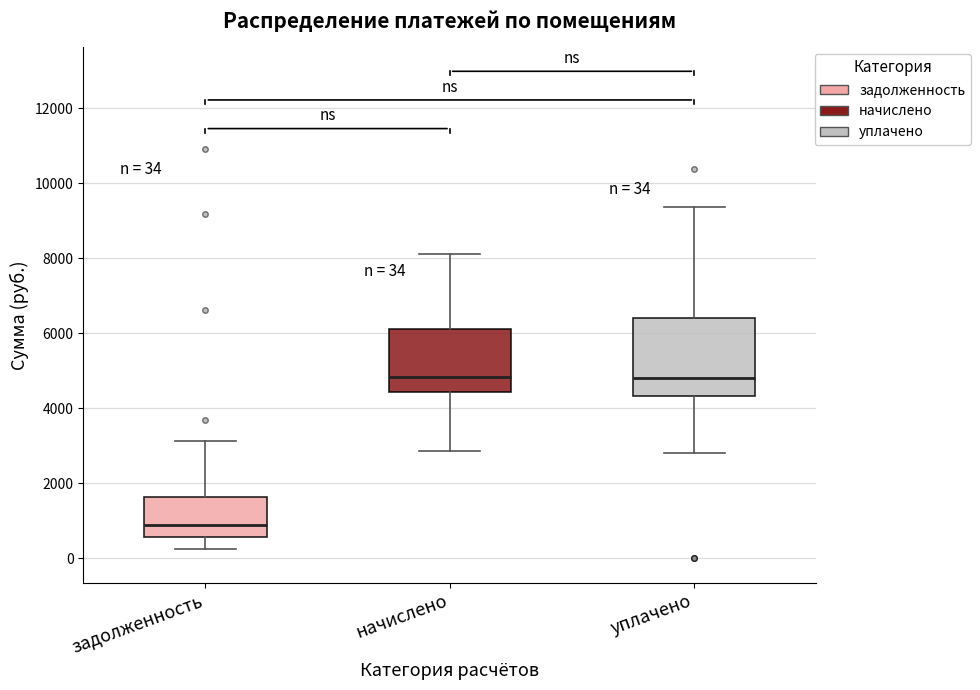

Comparing the boxes themselves (not the whiskers), which one is the tallest?

уплачено